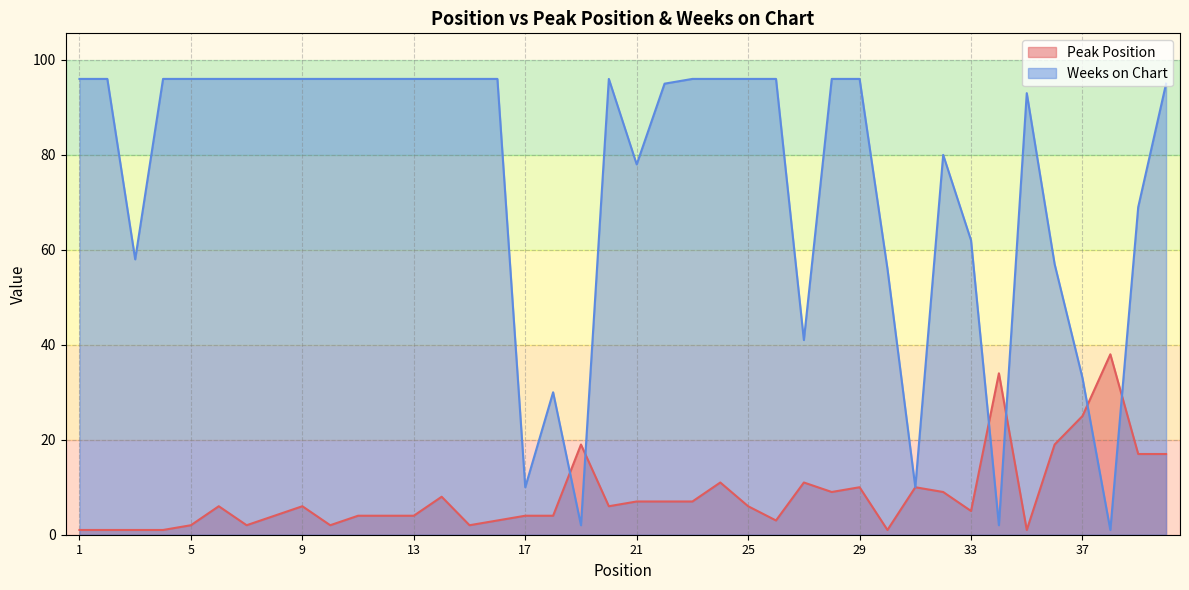

List the series in order of their peak value, highest first.

Weeks on Chart, Peak Position